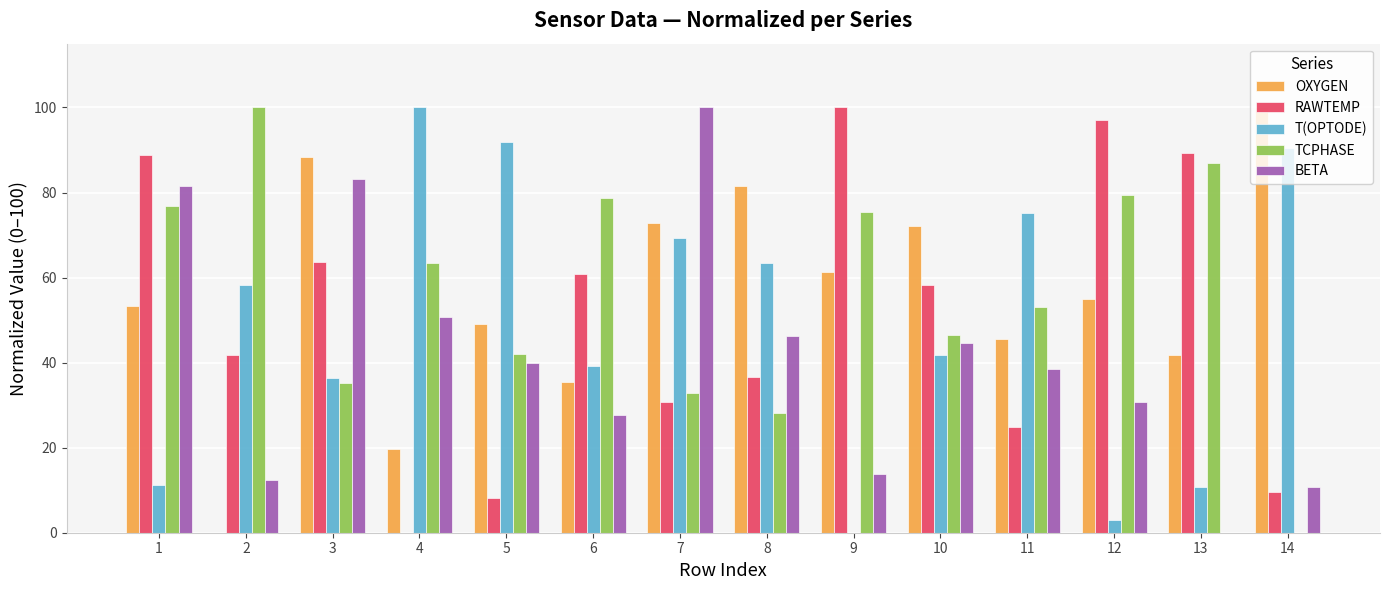

How many data points does each series have?

14